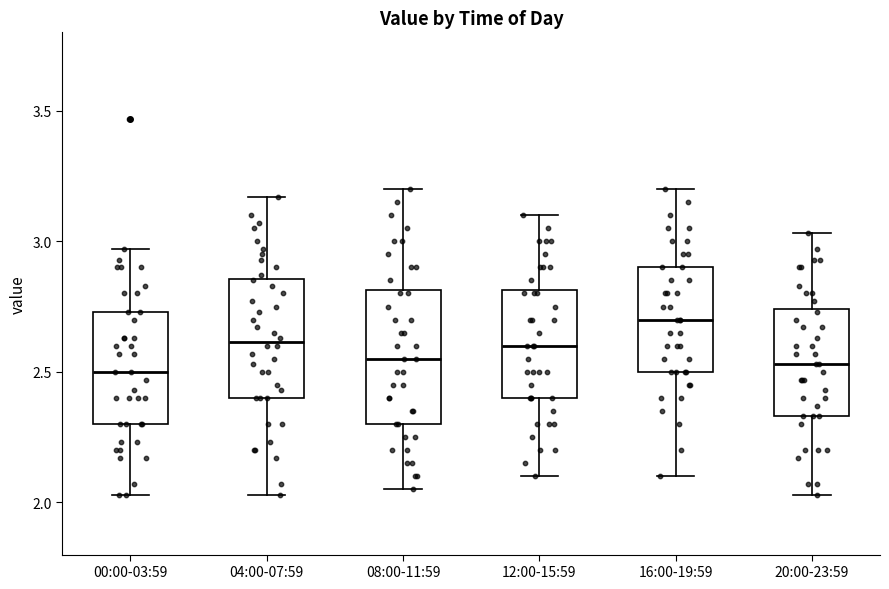

Where does the median line of the box for 00:00-03:59 sit on the y-axis? The values are not printed on the chart, so give them approximately, as read against the axis.

2.50